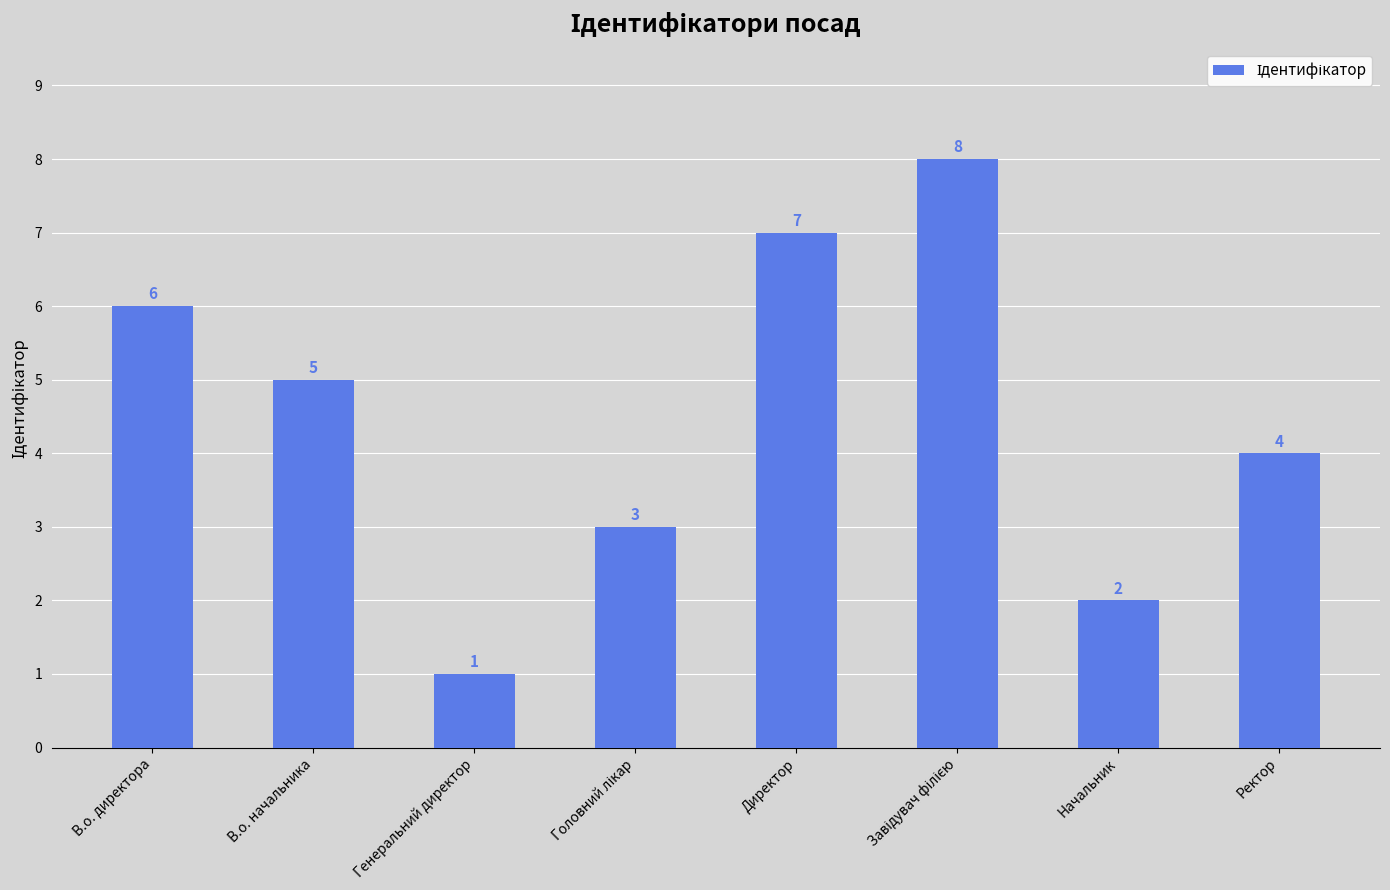

Reading left to right, transcribe all the data shown in this chart.

6	5	1	3	7	8	2	4